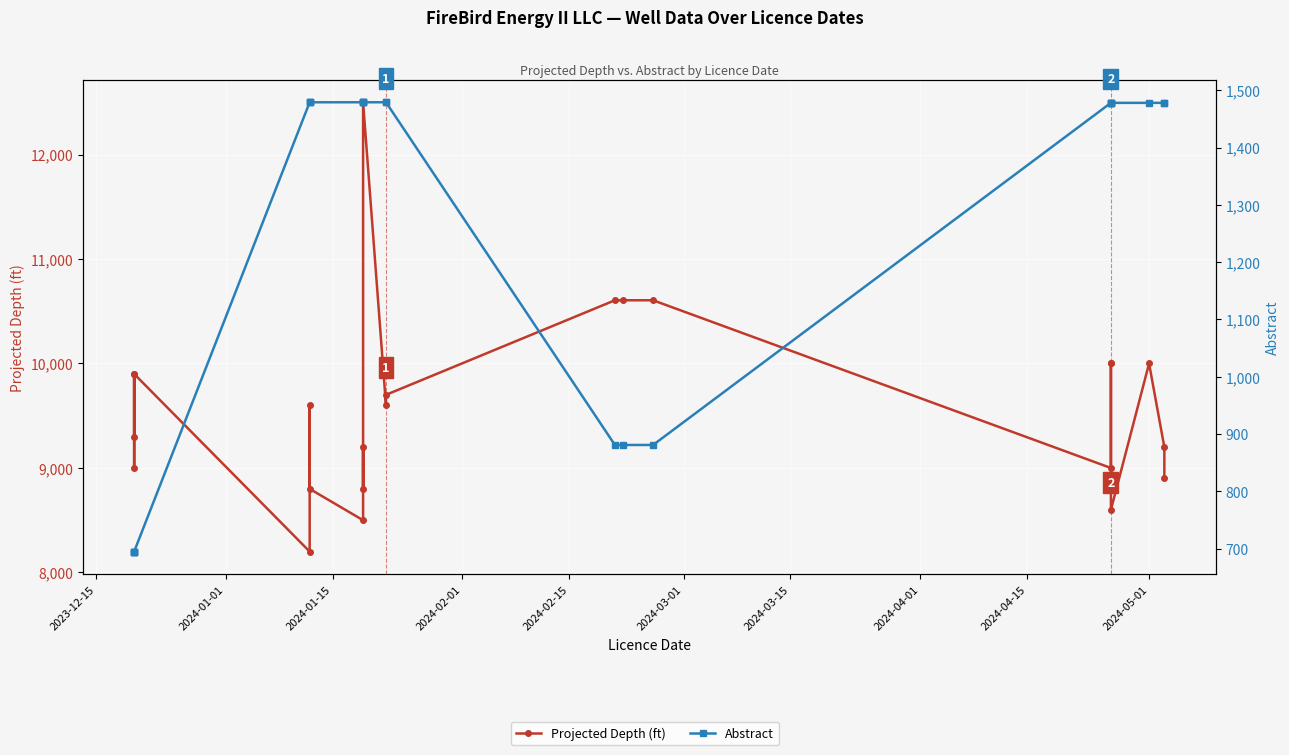

List the series in order of their overall mean, lowest first.

Abstract, Projected Depth (ft)